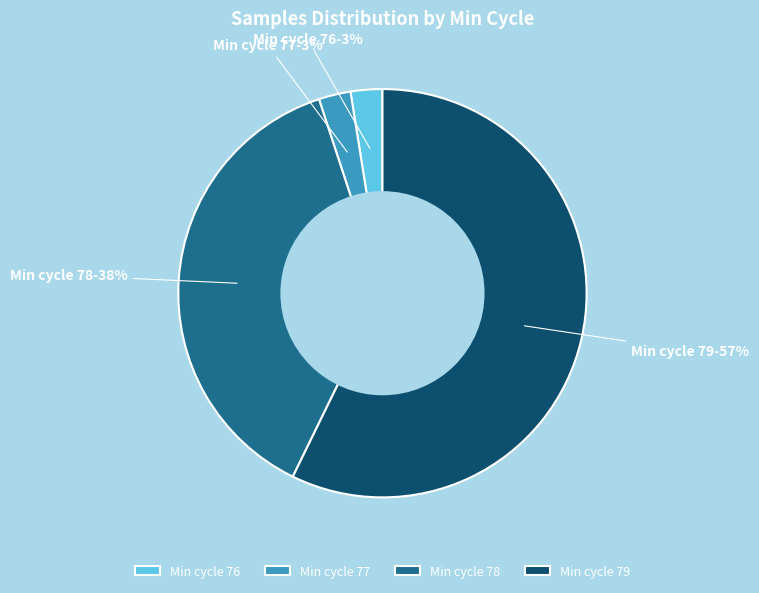

Does any single category account for the majority?

Yes